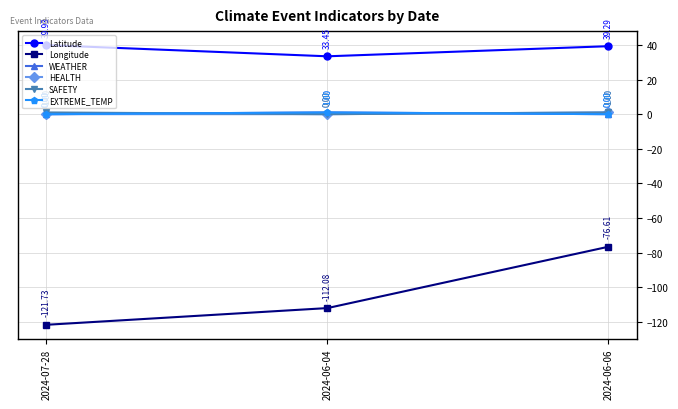

What is the difference between the second highest and minimum values in the Latitude series?

5.8